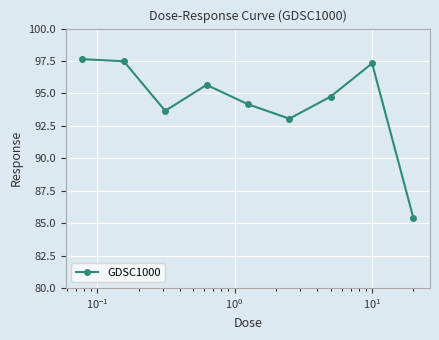

How many lines are shown in the chart?

1